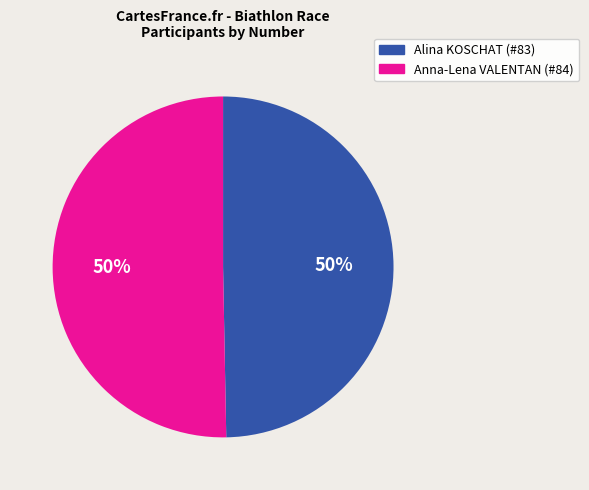

Is the sum of Alina KOSCHAT (#83) and Anna-Lena VALENTAN (#84) greater than half?

Yes